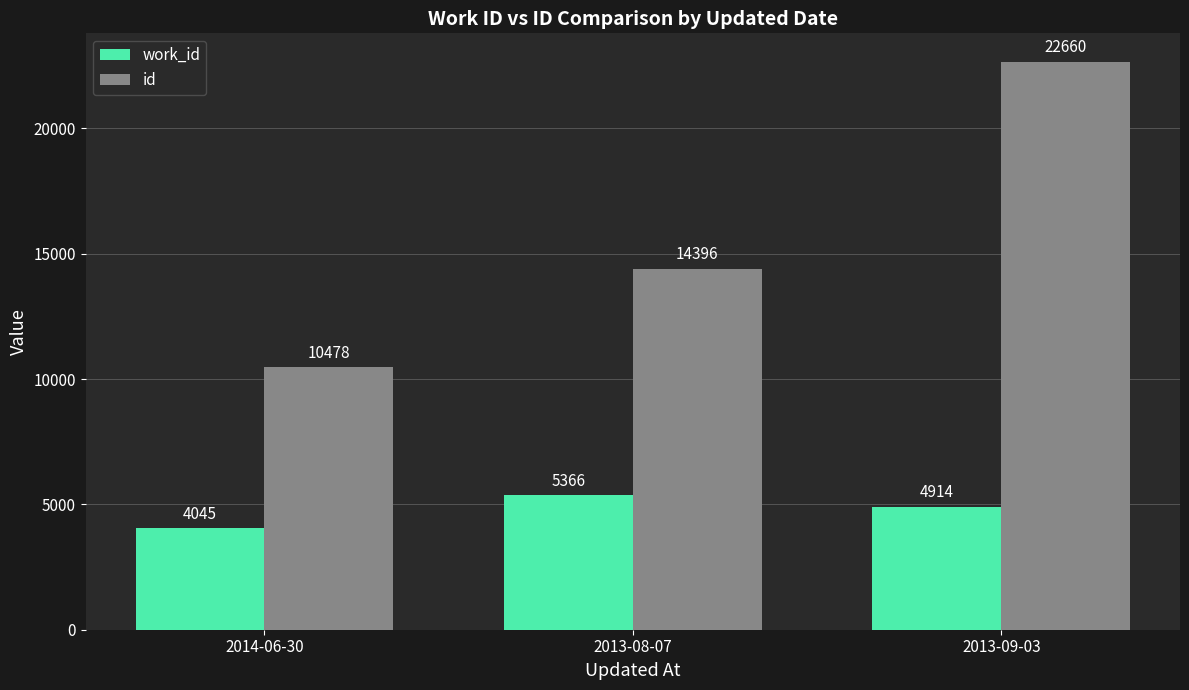

Which series has the largest total across all categories?

id